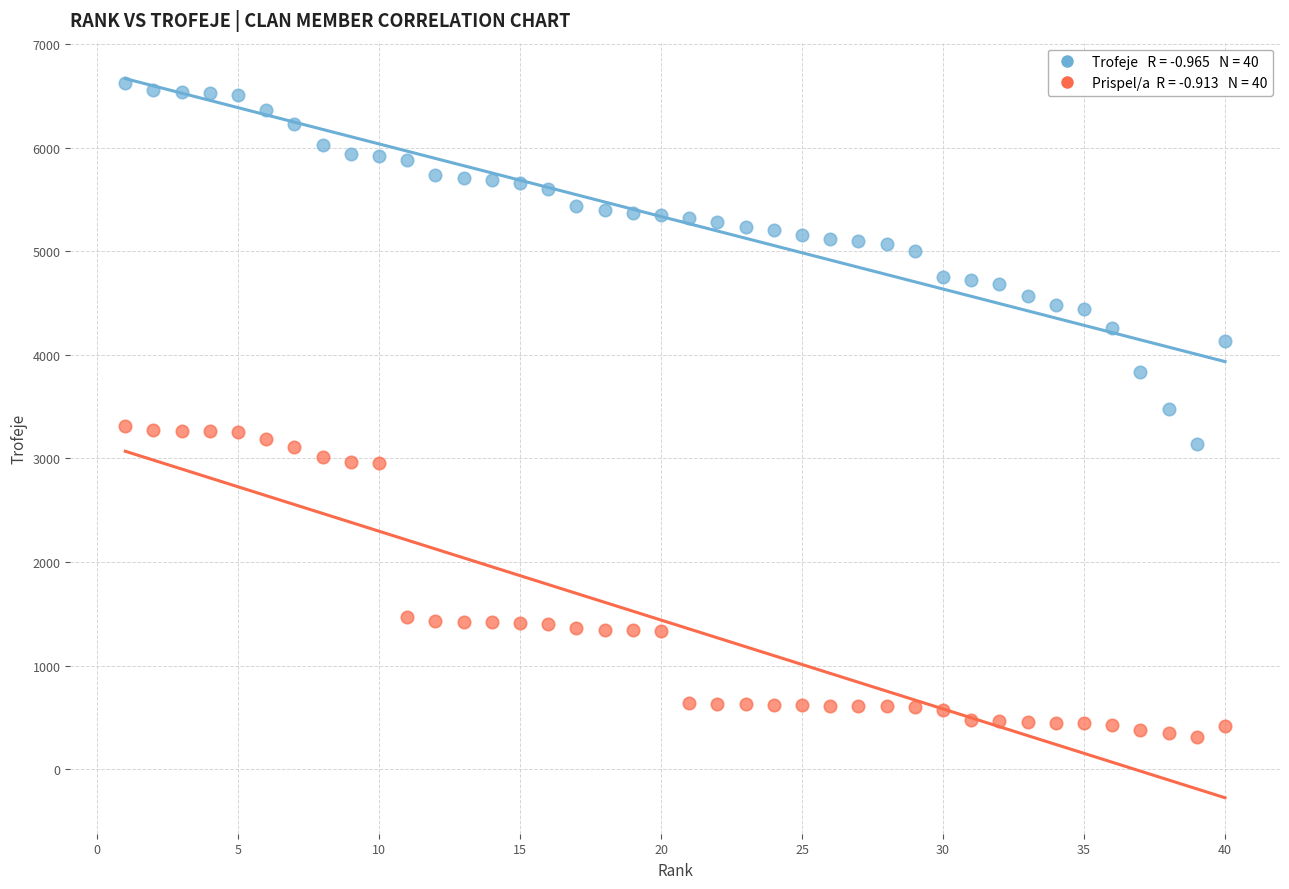

Across all data points, what is the range of Y values (max minus min)?

6311